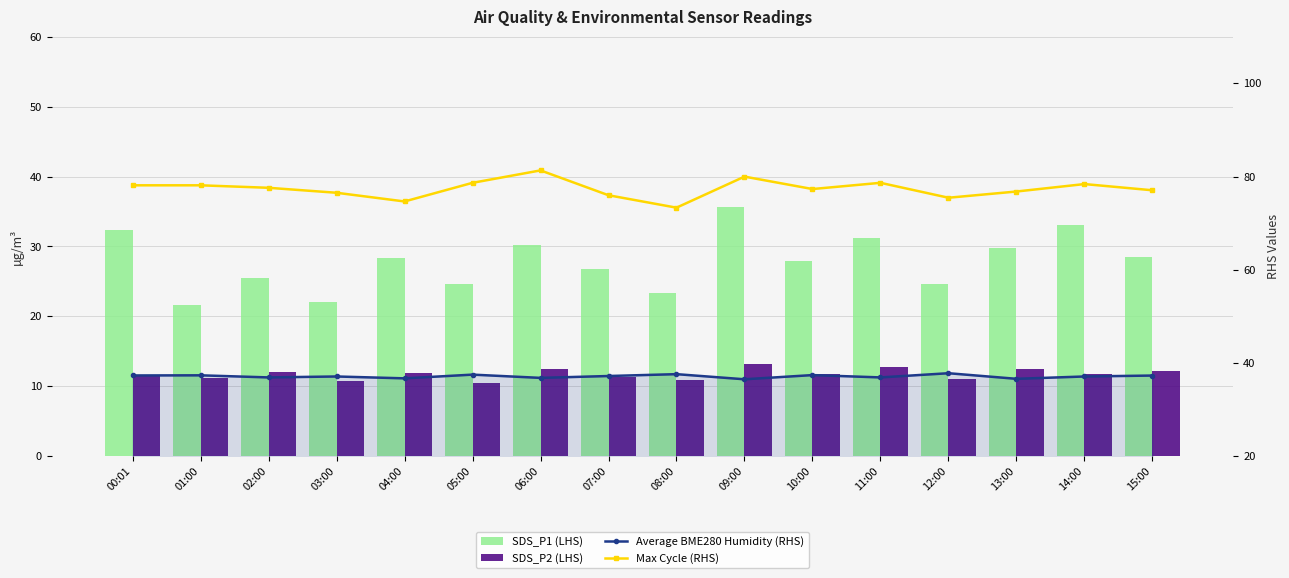

What is the difference between the maximum and minimum values in the Average BME280 Humidity (RHS) series?

1.3